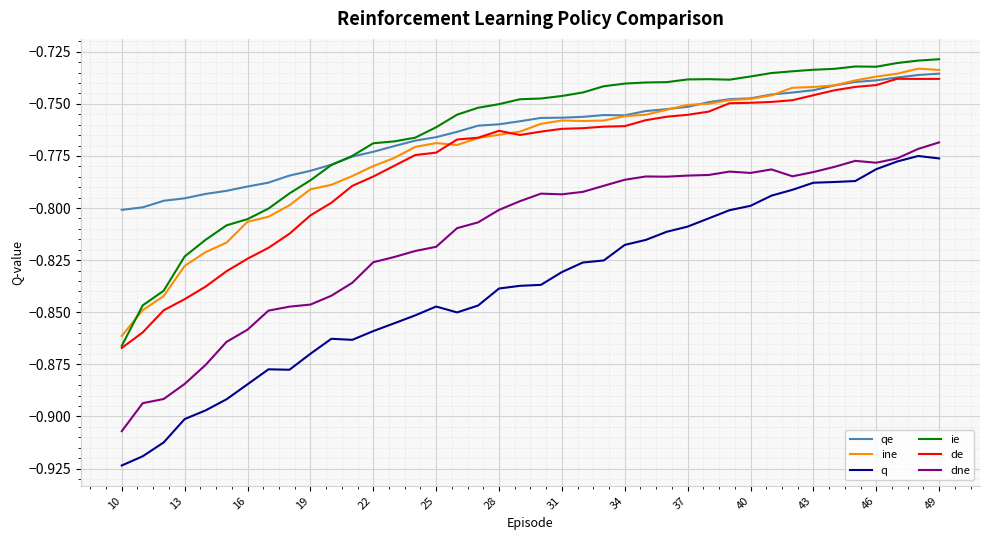

What is the sum of all dne values?

-32.6